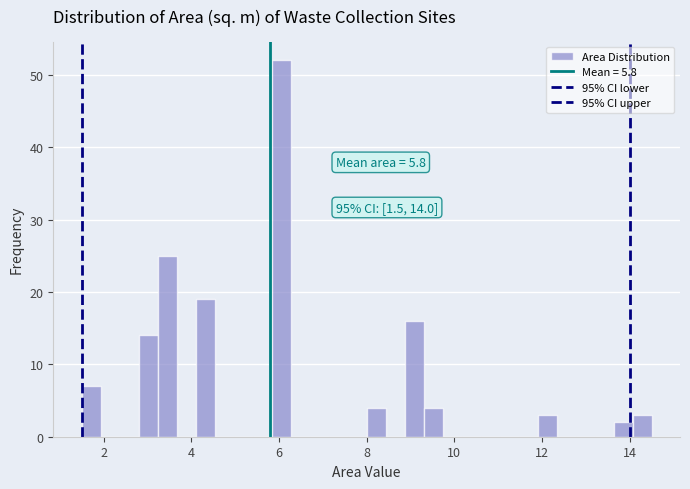

Read against the x-axis, roughly where is the centre of the tallest bar?

6.0